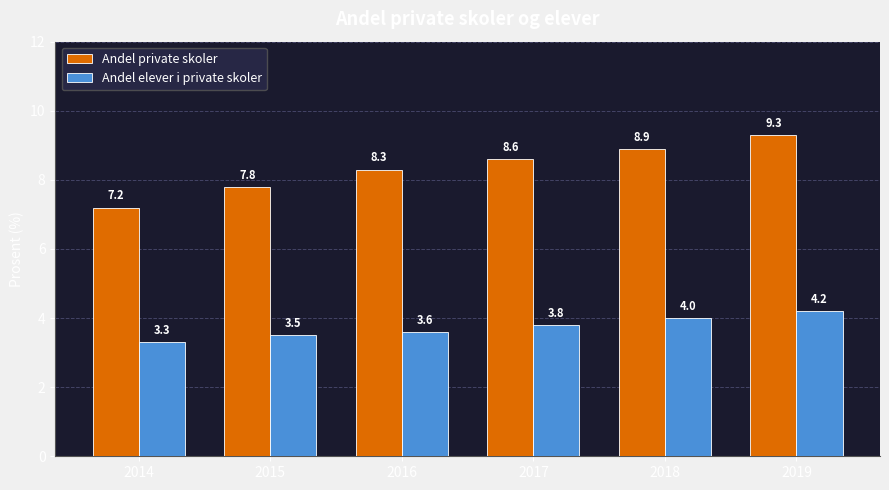

What is the maximum value shown in the chart?

9.3